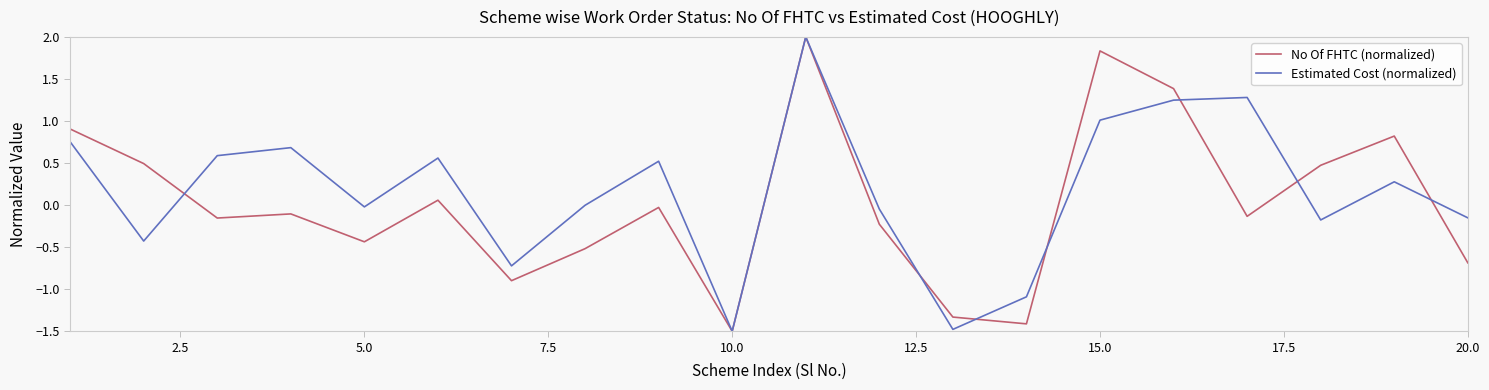

What is the maximum value shown in the chart?

2.0